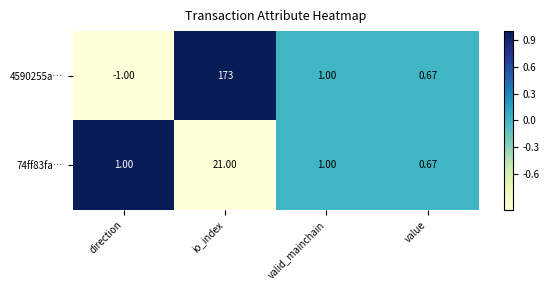

At which category is the sum across all series the highest?

io_index